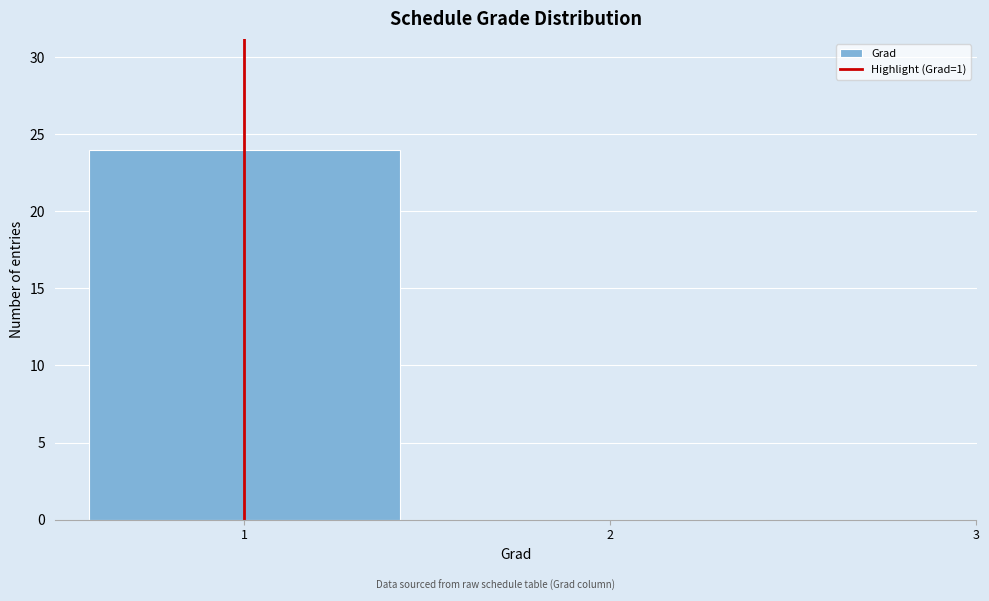

Reading left to right, transcribe this chart: for each bar, give the range it covers on the x-axis and its height. The values are not printed on the chart, so give them approximately, as read against the axis.

0.5 to 1.5: 24
1.5 to 2.5: 0